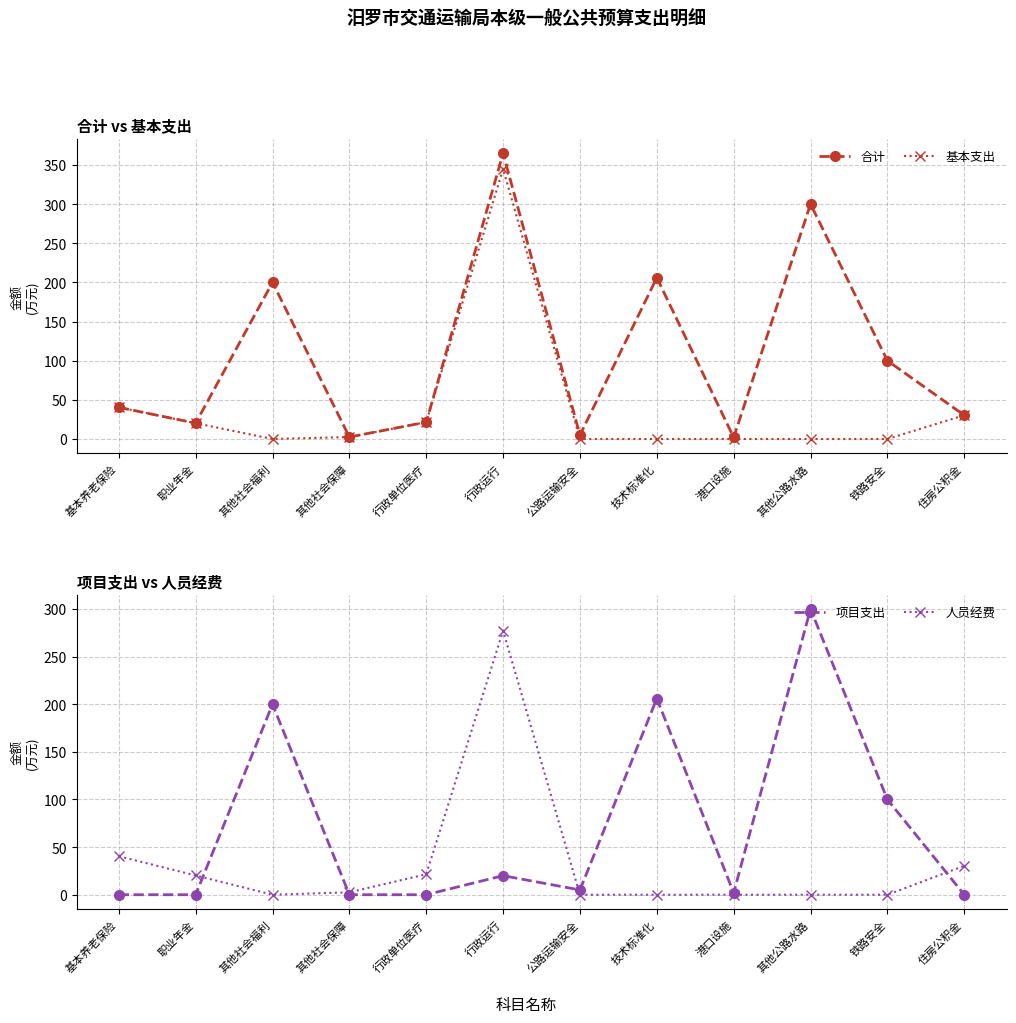

True or false: 基本支出 has a value of 2.5 at 其他社会保障.

True